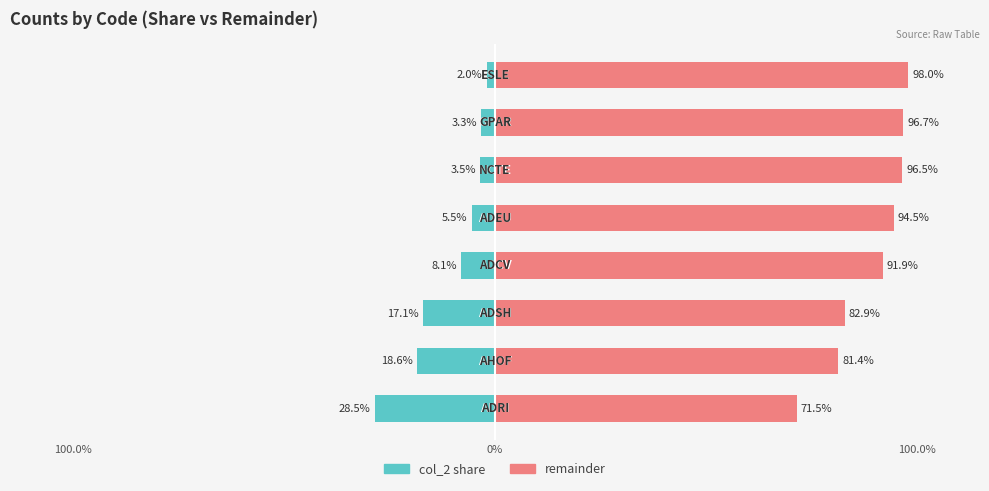

How many groups of bars are there?

8